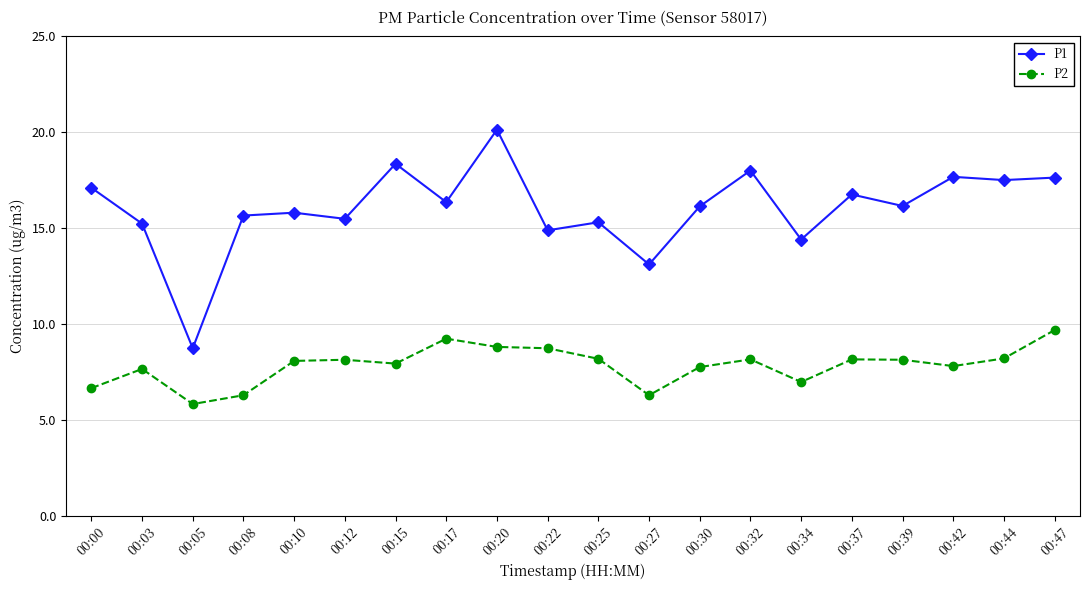

Which category has the lowest value in the P1 series?

00:05